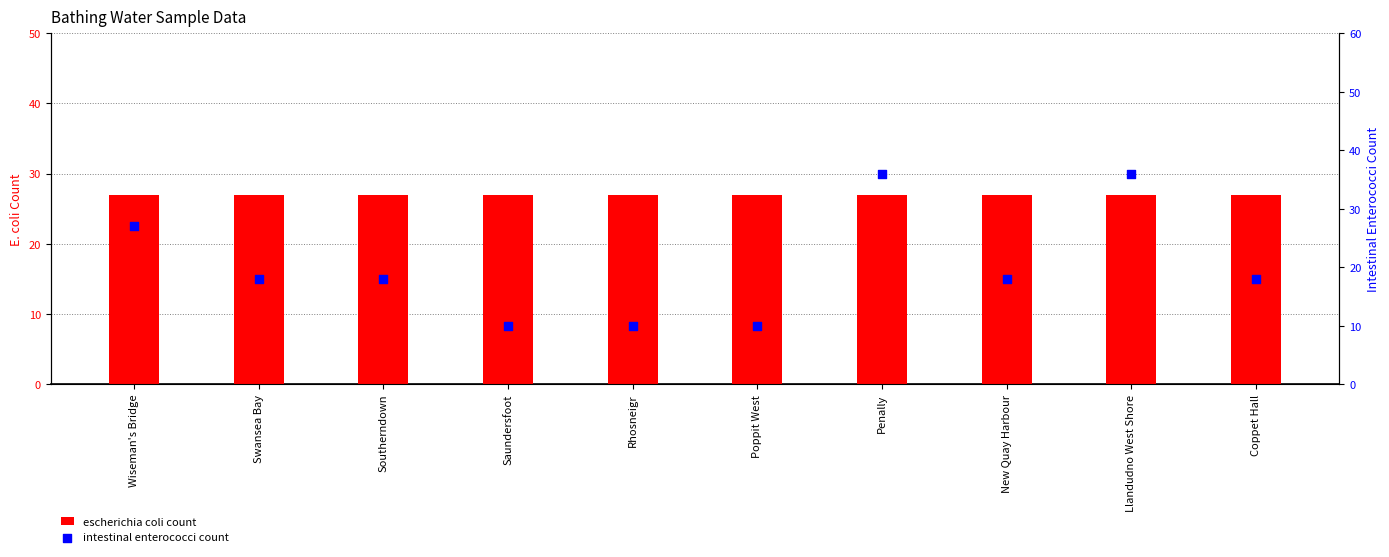

Which series has the largest Y range (max minus min)?

intestinal enterococci count